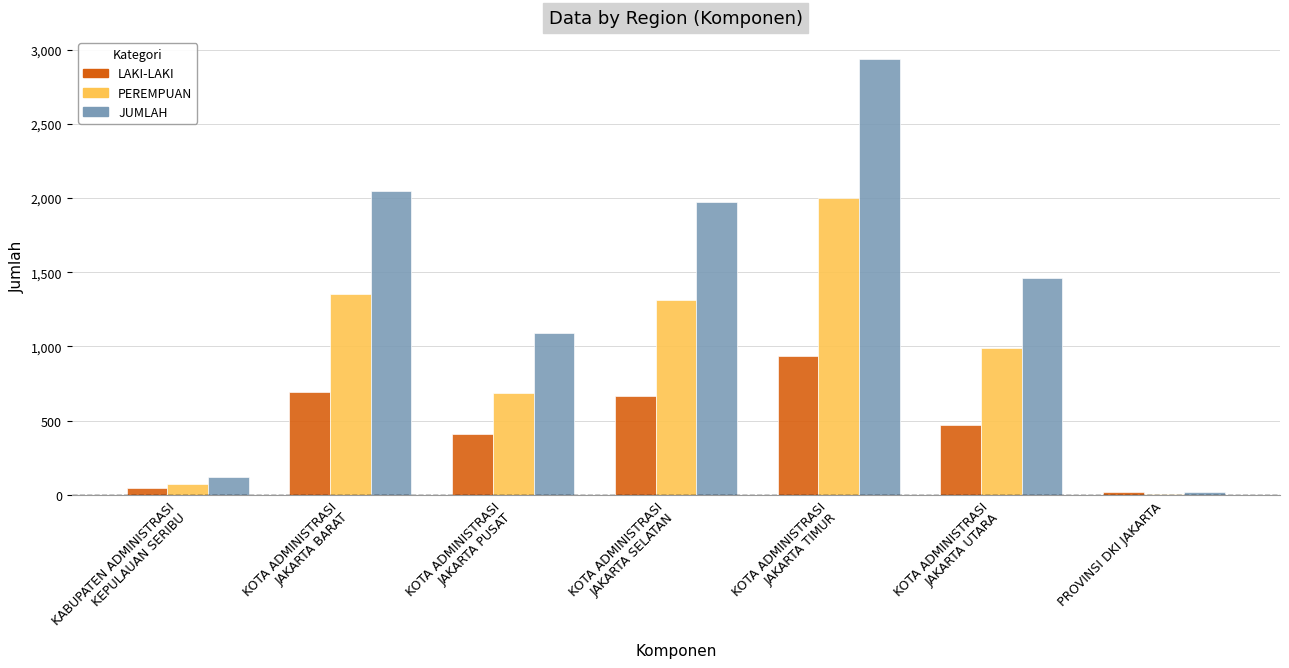

What is the greatest value displayed?

2939